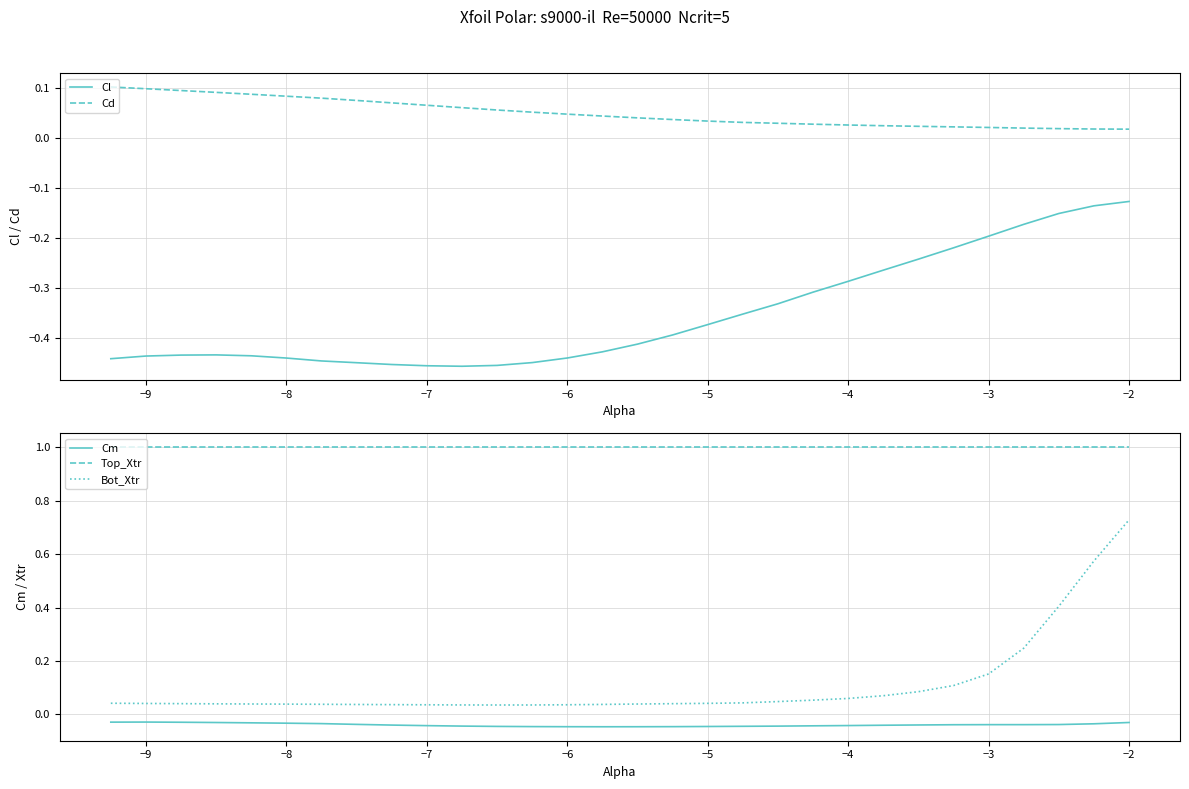

True or false: Top_Xtr and Bot_Xtr intersect in this chart.

False